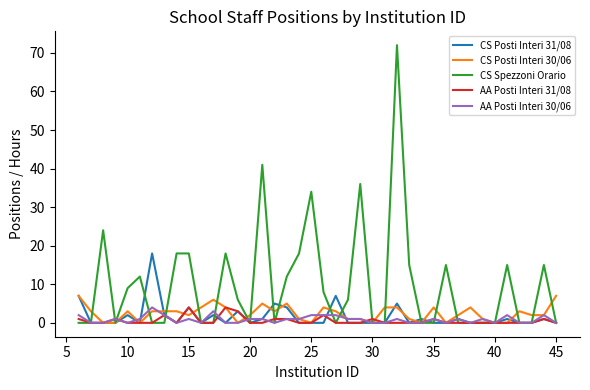

True or false: AA Posti Interi 30/06 has more than 2 interior local peaks.

True